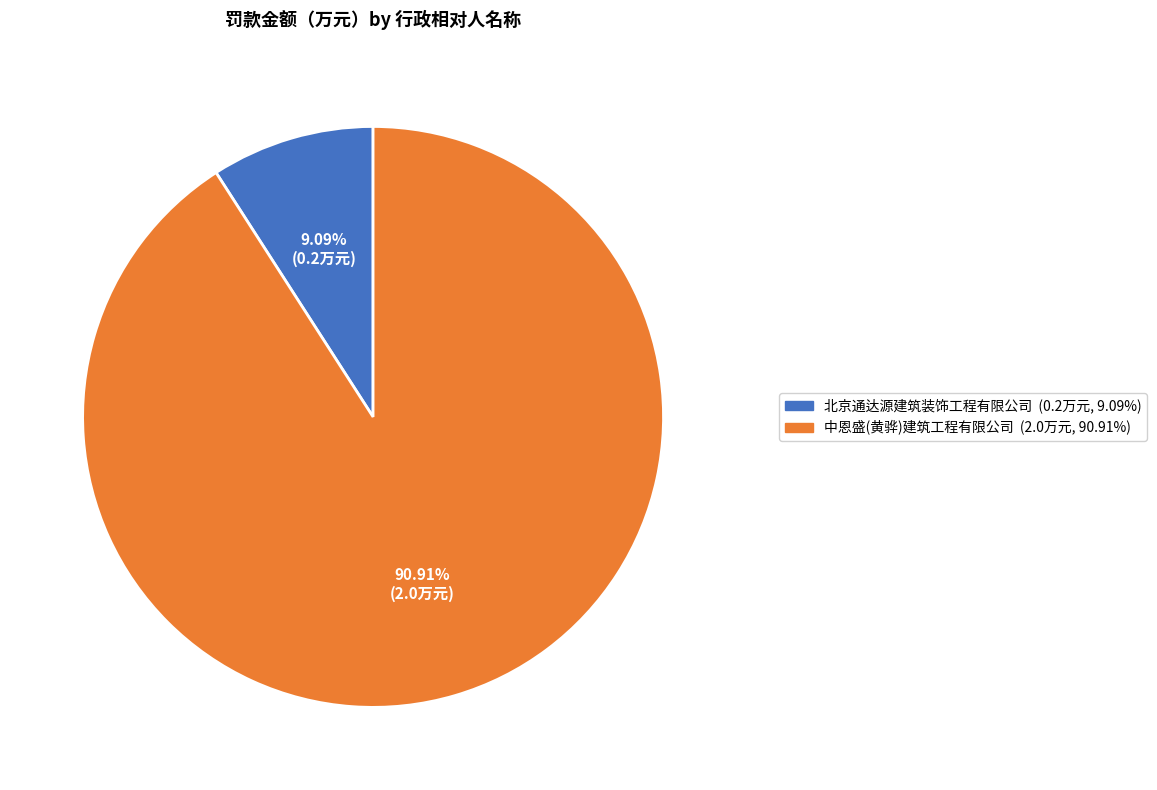

Which category has the smallest portion of the pie?

北京通达源建筑装饰工程有限公司